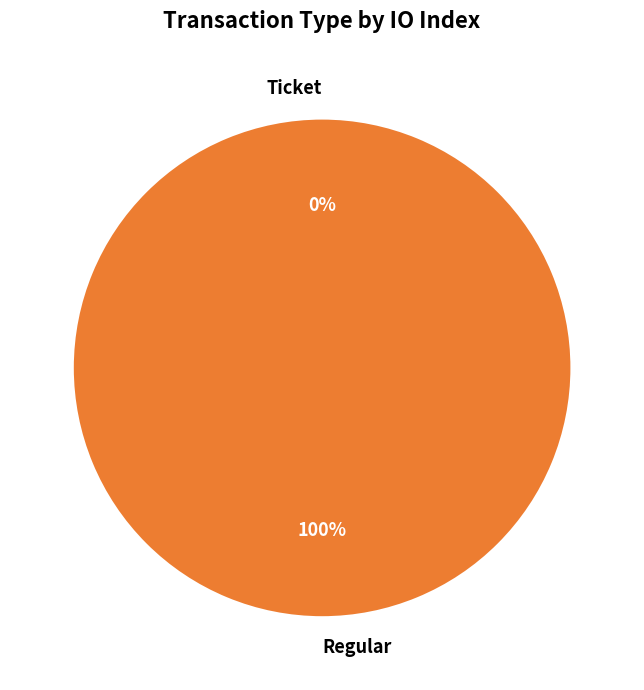

Between Regular and Ticket, which is larger?

Regular